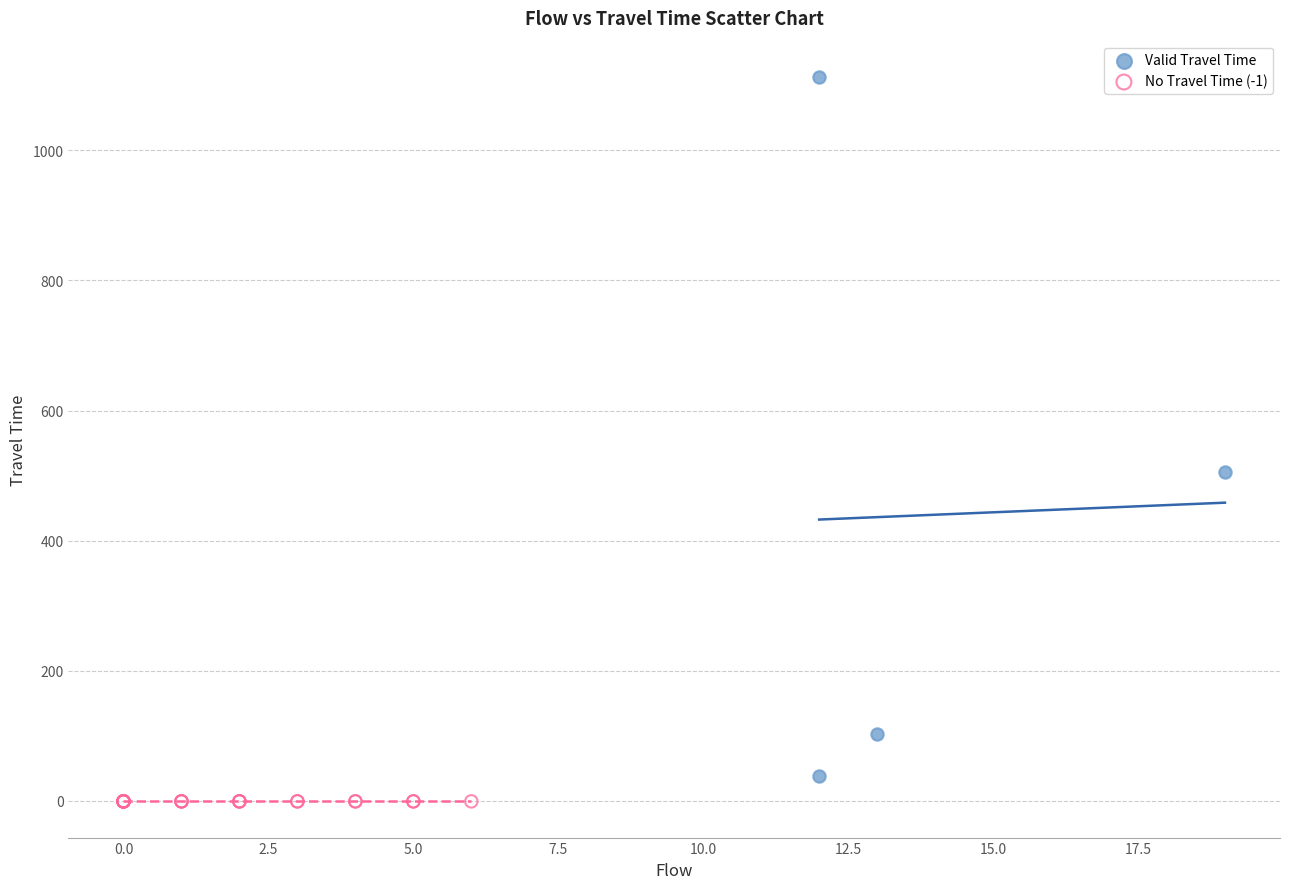

Which series reaches the maximum Y coordinate?

Valid Travel Time